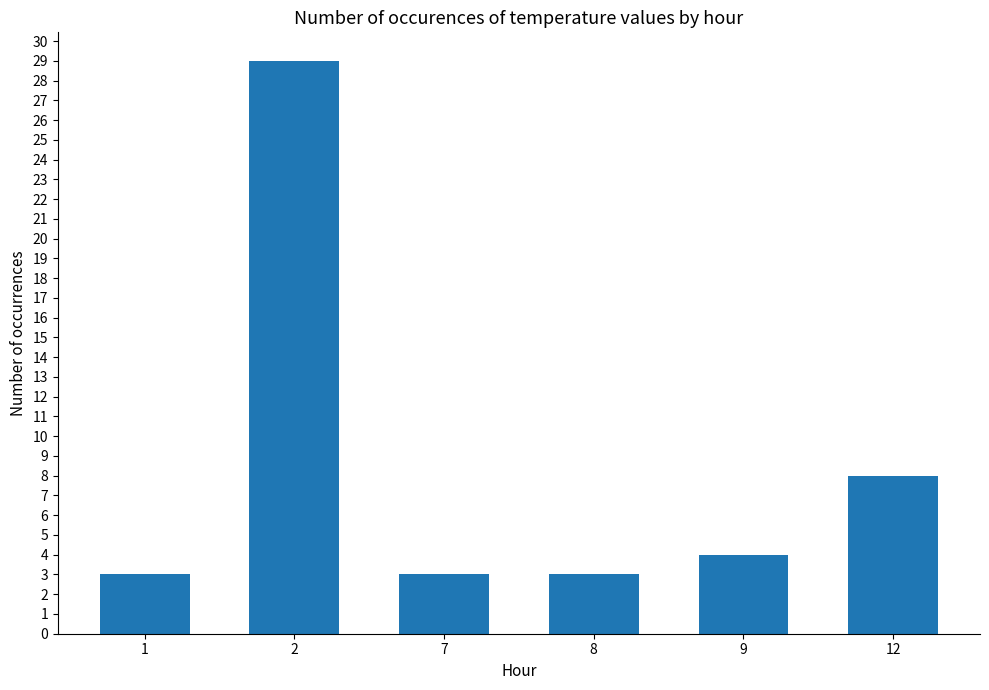

Read the value at 1.

3